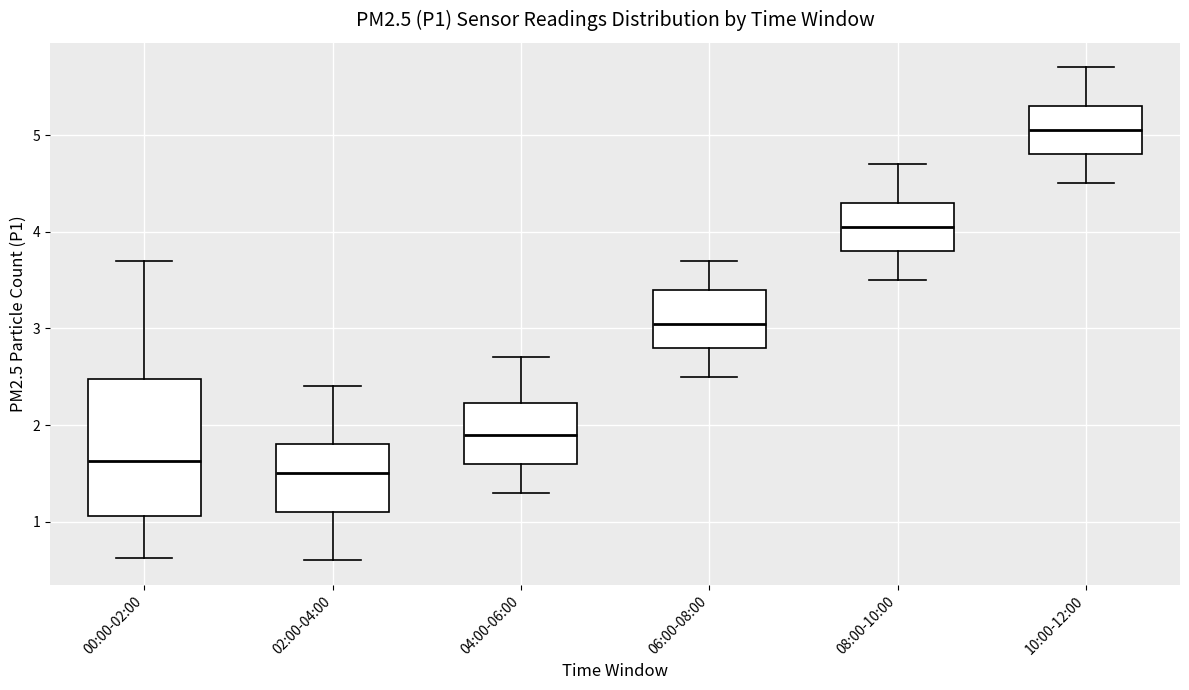

Reading left to right, transcribe this box plot: for each box, give where its median line is, the range the box spans, and where its two whiskers end, as read against the y-axis. The values are not printed on the chart, so give them approximately, as read against the axis.

00:00-02:00: median 1.6, box 1.1 to 2.5, whiskers 0.6 to 3.7
02:00-04:00: median 1.5, box 1.1 to 1.8, whiskers 0.6 to 2.4
04:00-06:00: median 1.9, box 1.6 to 2.2, whiskers 1.3 to 2.7
06:00-08:00: median 3.1, box 2.8 to 3.4, whiskers 2.5 to 3.7
08:00-10:00: median 4.1, box 3.8 to 4.3, whiskers 3.5 to 4.7
10:00-12:00: median 5.1, box 4.8 to 5.3, whiskers 4.5 to 5.7